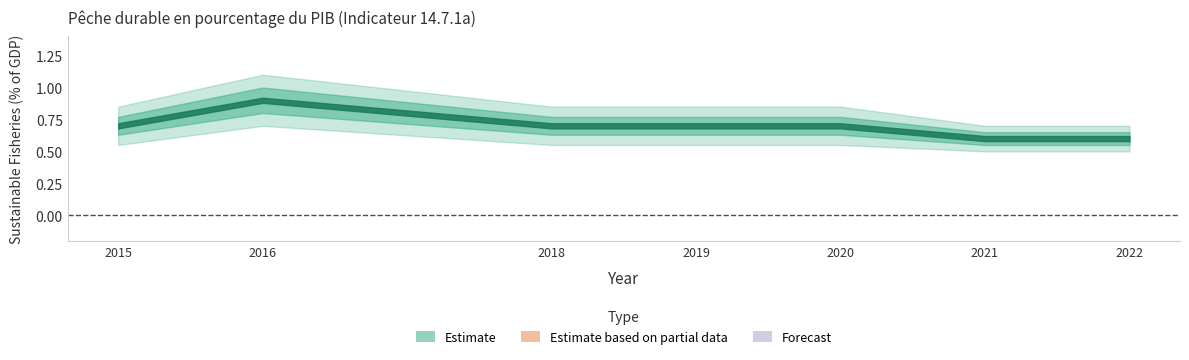

What is the sum of all values?

4.9